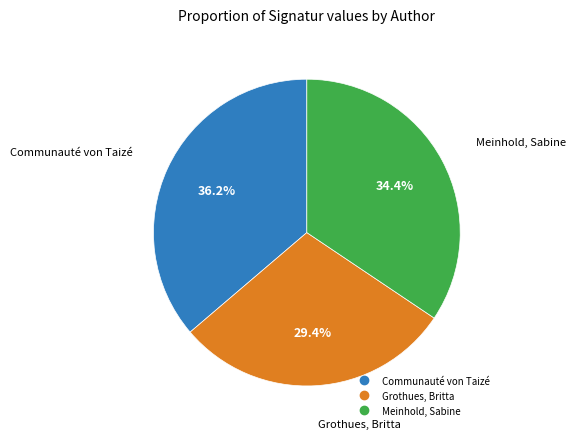

Does any single category account for the majority?

No